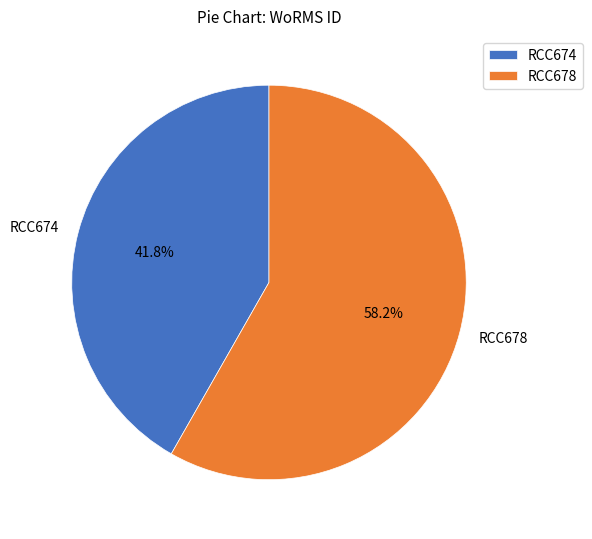

To the nearest percent, what is the combined percentage of RCC678 and RCC674?

100%